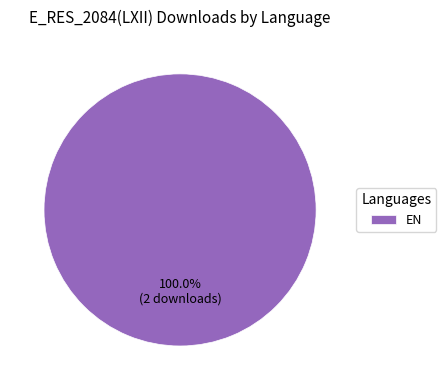

Does EN account for over 50% of the chart?

Yes